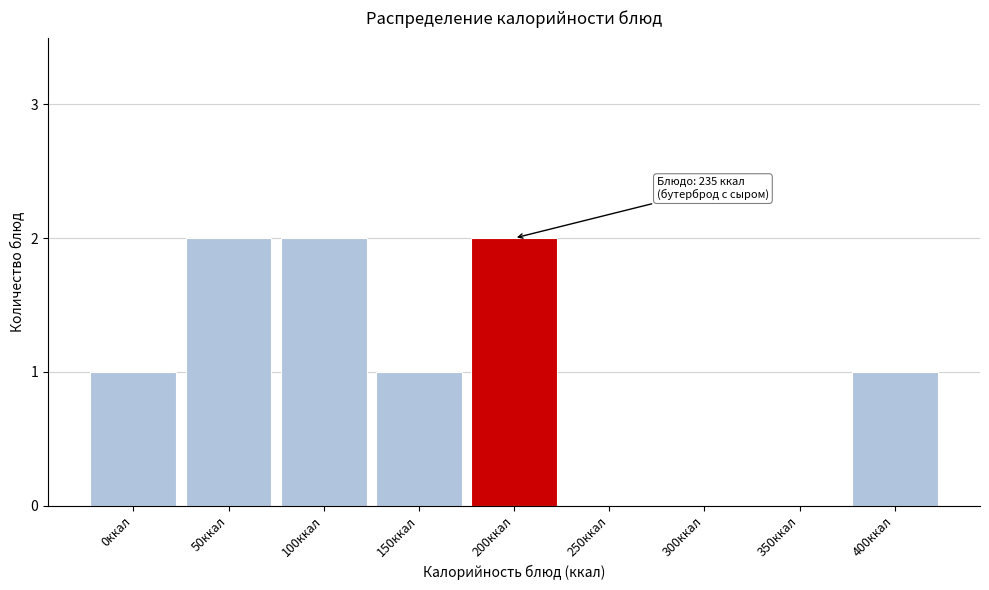

Reading right to left, list all the values displayed in this chart.

400ккал=1	350ккал=0	300ккал=0	250ккал=0	200ккал=2	150ккал=1	100ккал=2	50ккал=2	0ккал=1